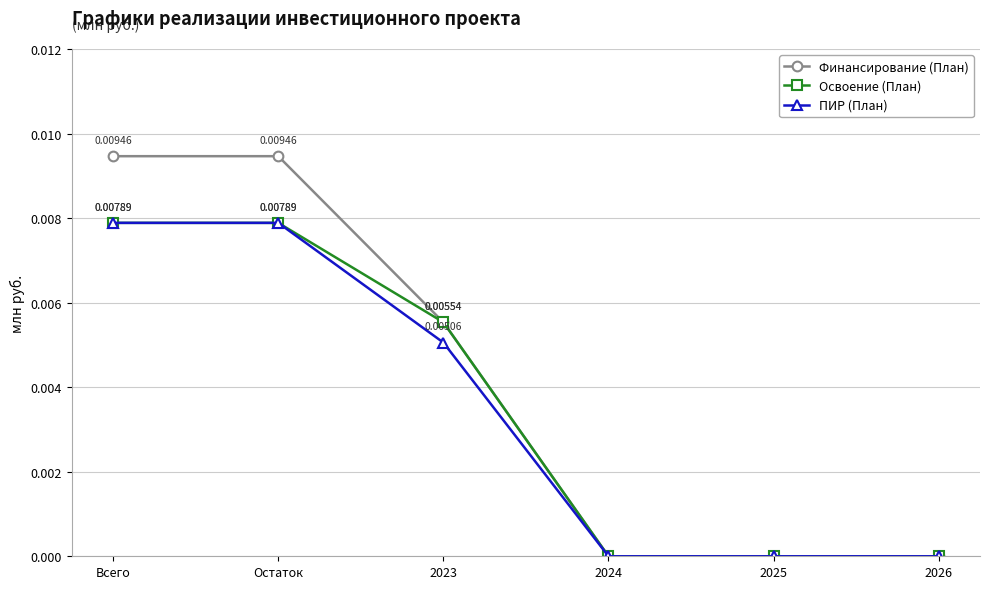

How many lines are shown in the chart?

3